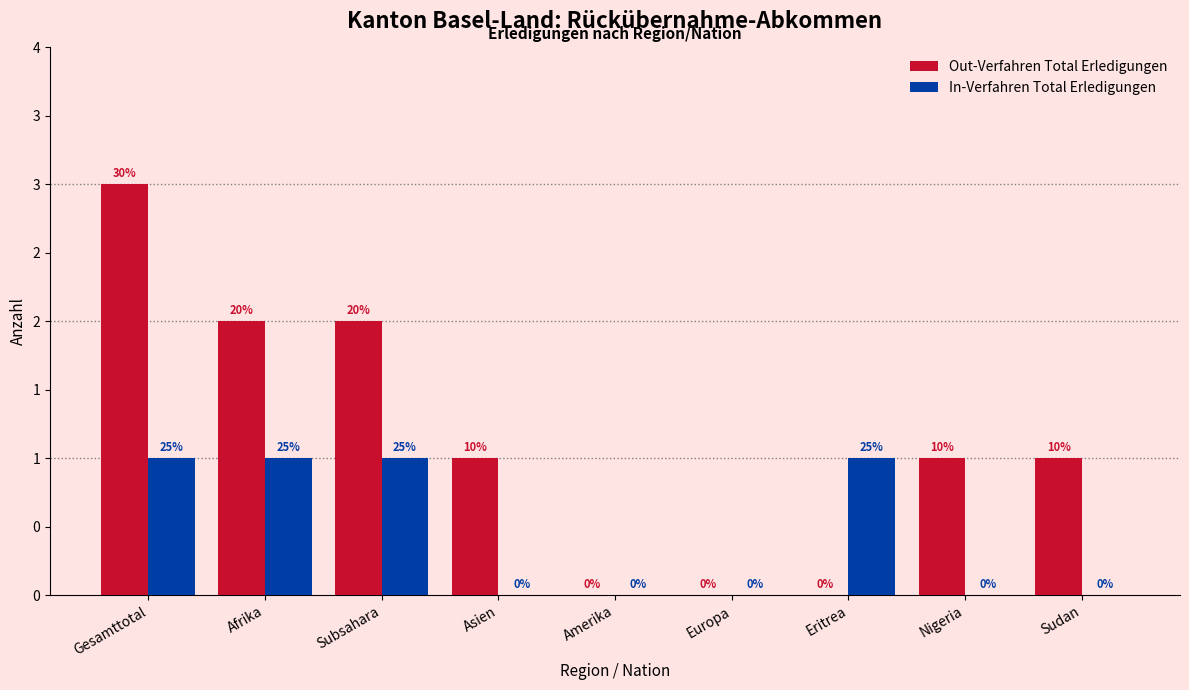

Are the bars grouped side by side (vs. stacked)?

Yes